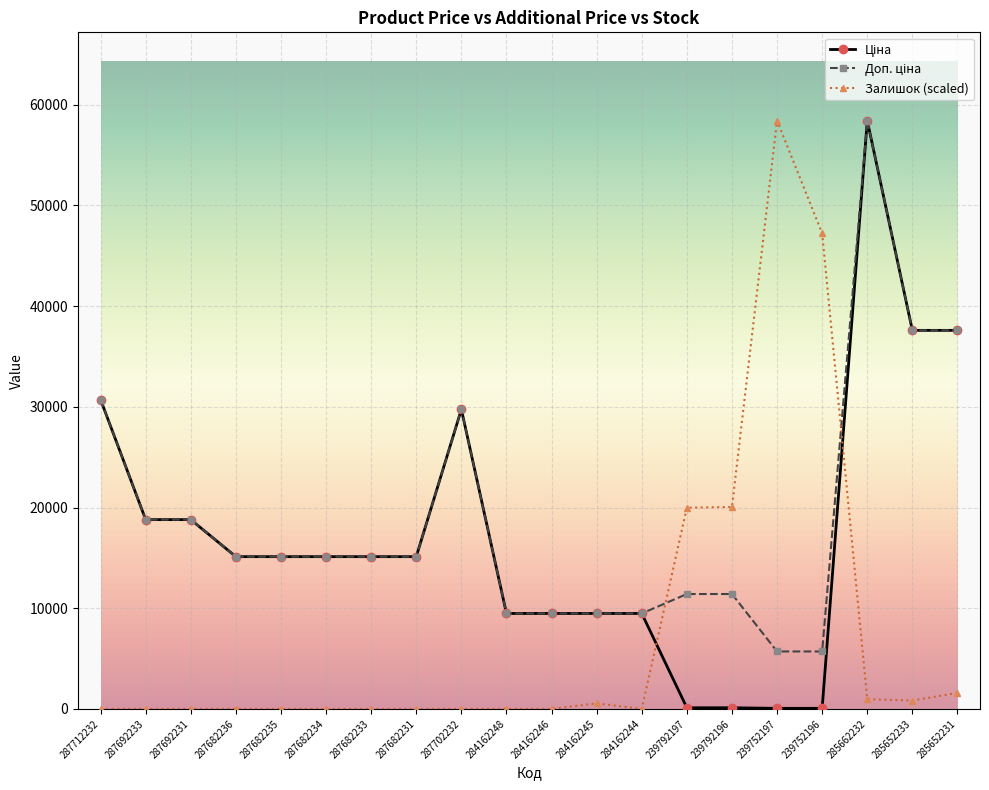

Between 239752197 and 239752196, which series saw the biggest shift?

Залишок (scaled)